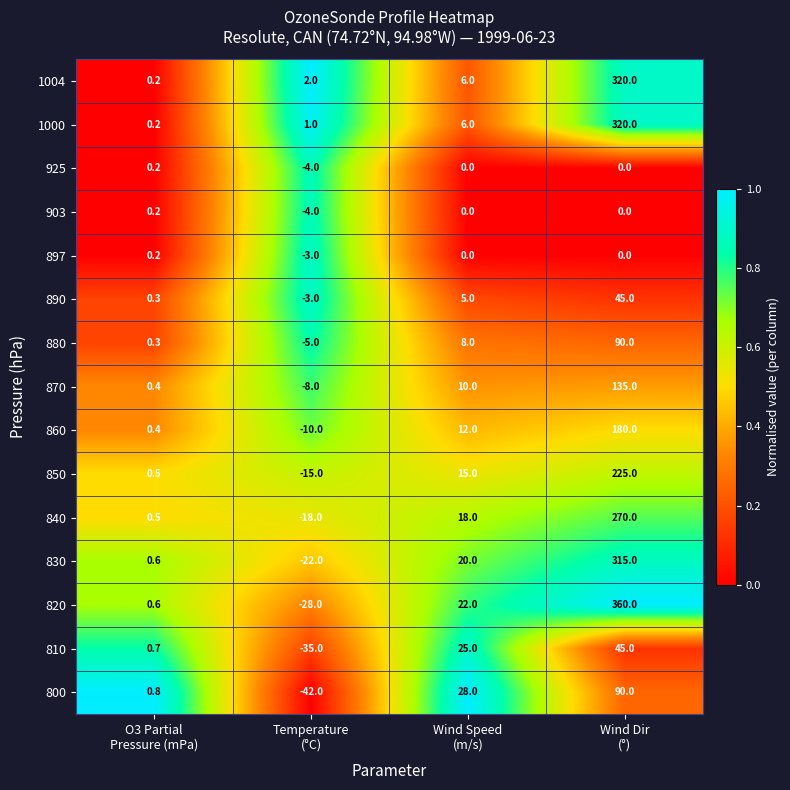

Between Temperature
(°C) and Wind Dir
(°), which series saw the biggest shift?

820